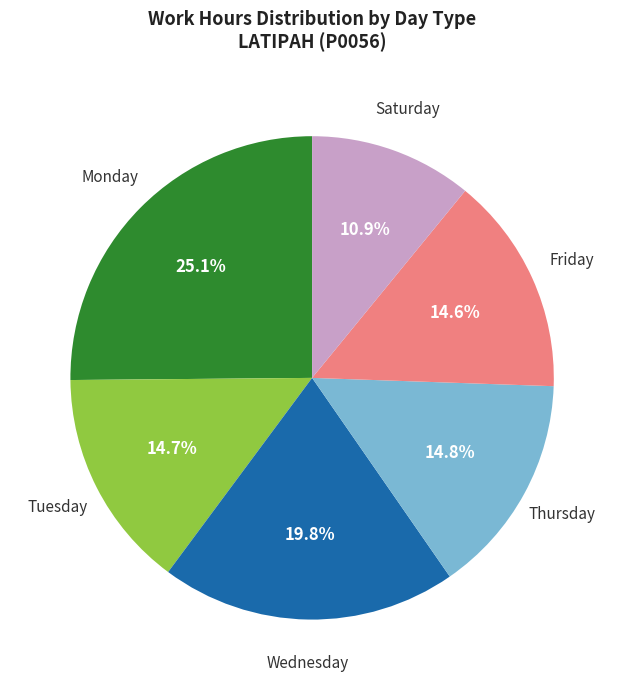

How many segments does this pie chart have?

6